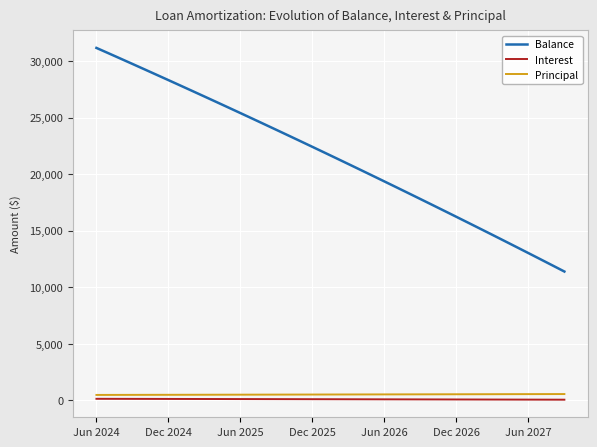

True or false: Interest and Balance cross at least once.

False